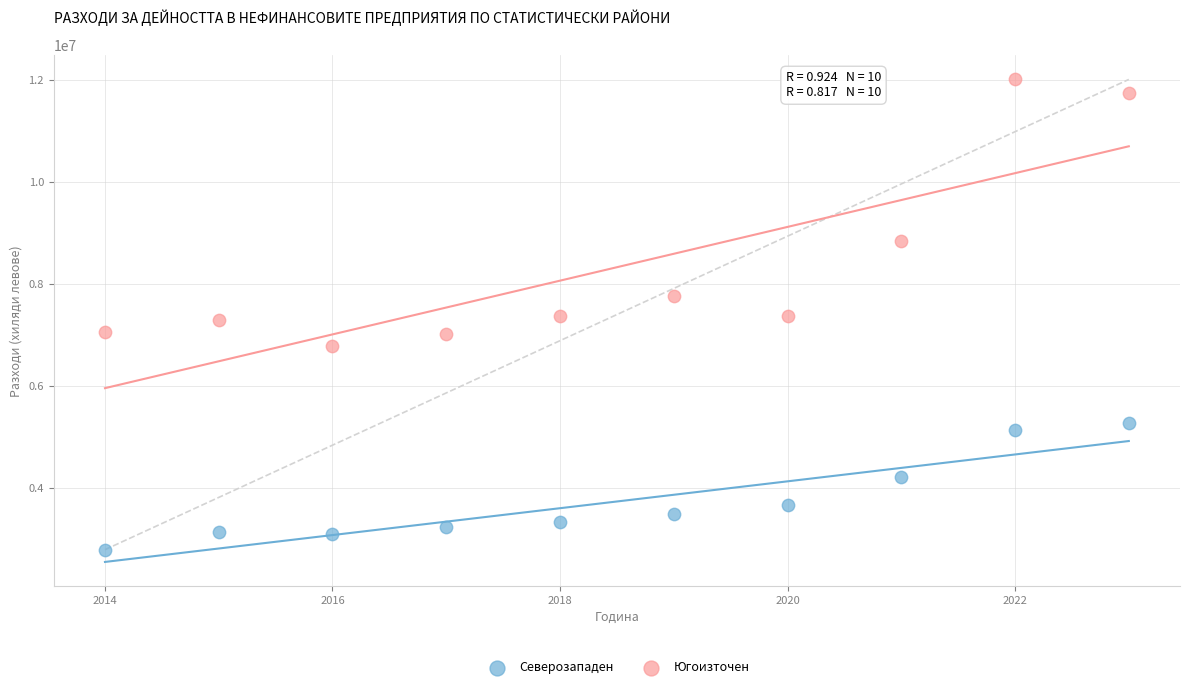

Which series reaches the maximum Y coordinate?

Югоизточен